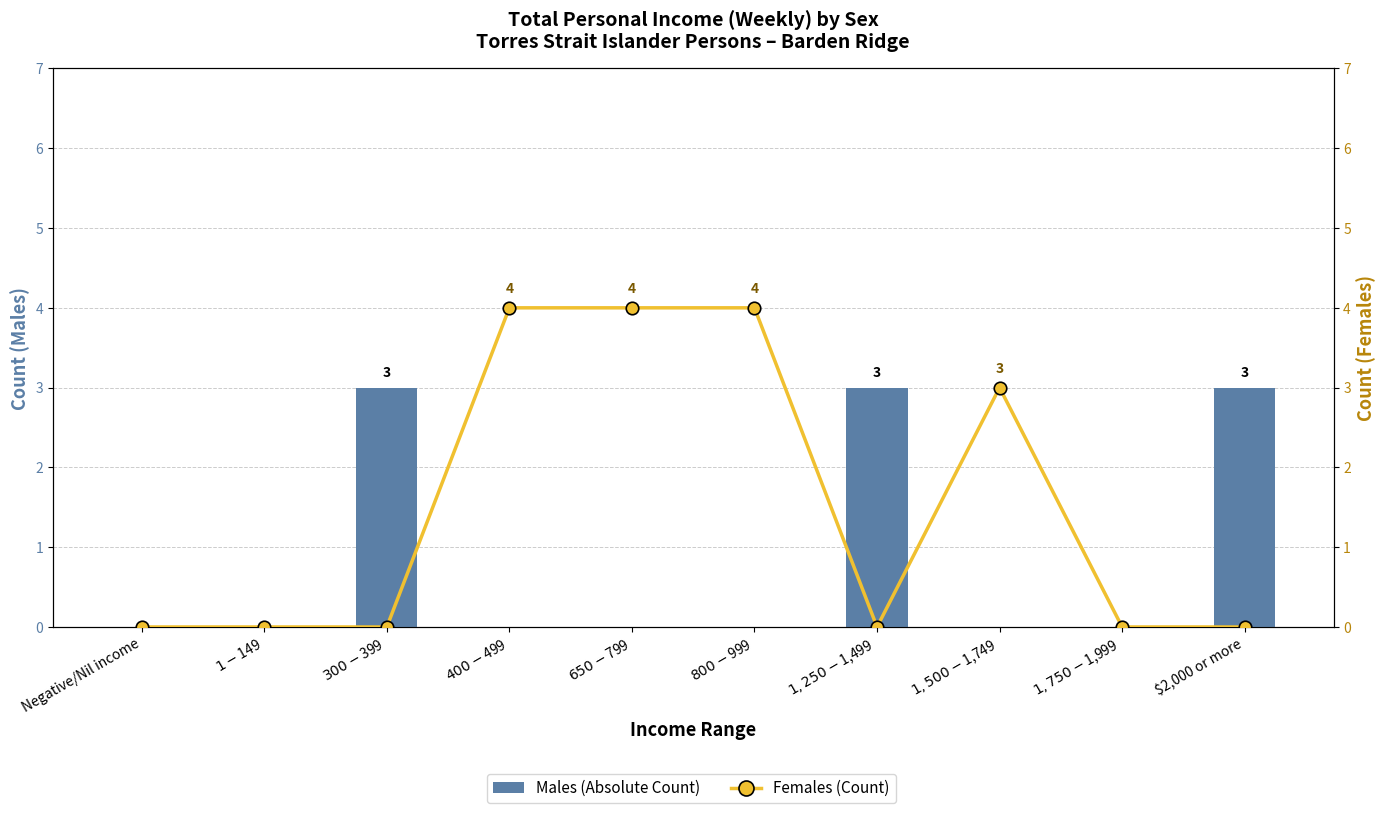

Count the Males values in the range 0 to 3.

10